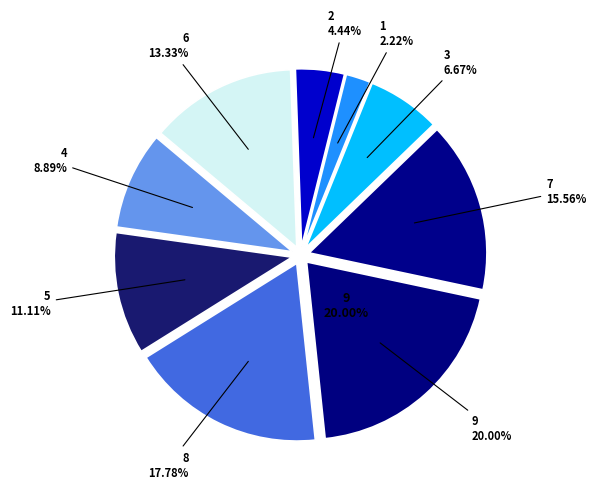

How many slices are in this pie chart?

9